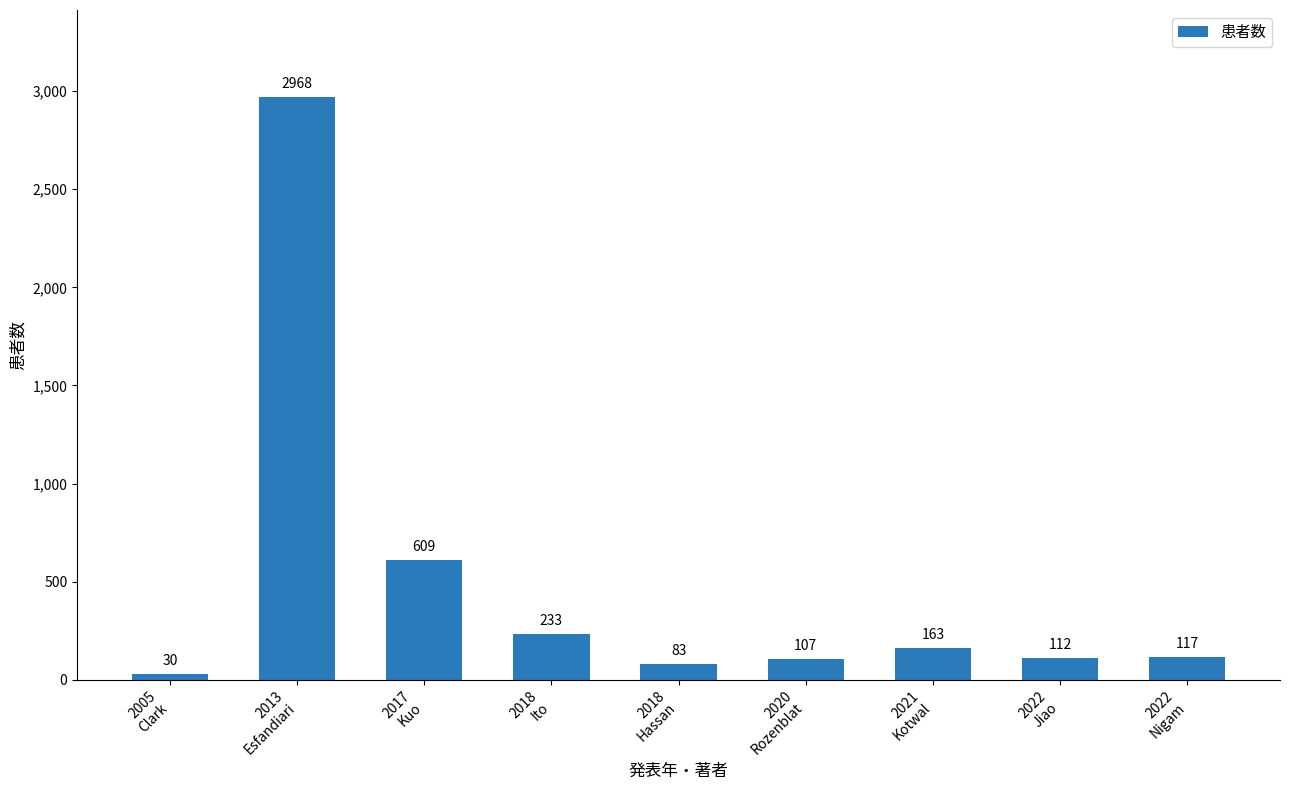

How many values are below 117?

4